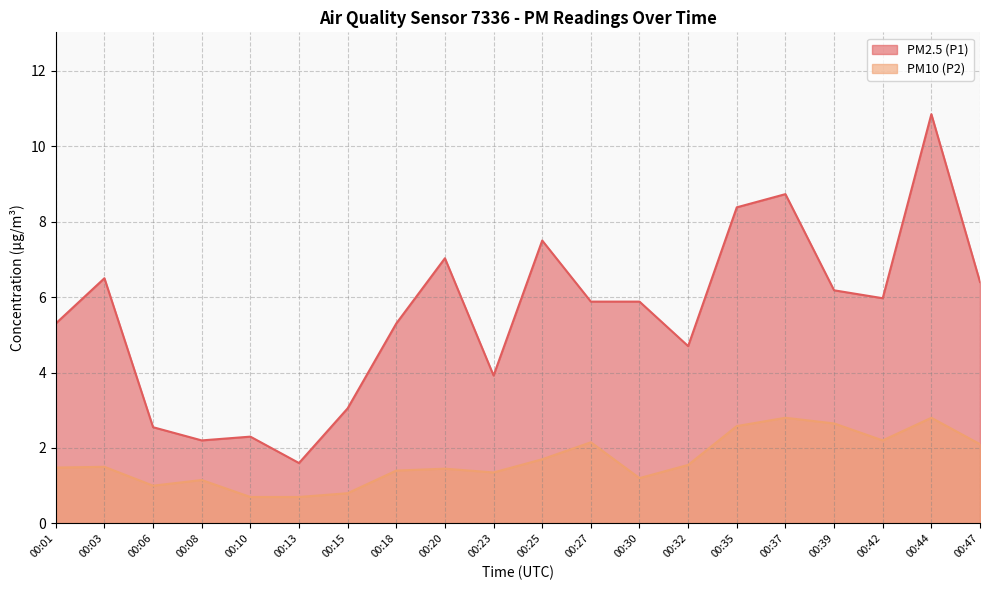

True or false: PM10 (P2) and PM2.5 (P1) intersect in this chart.

False